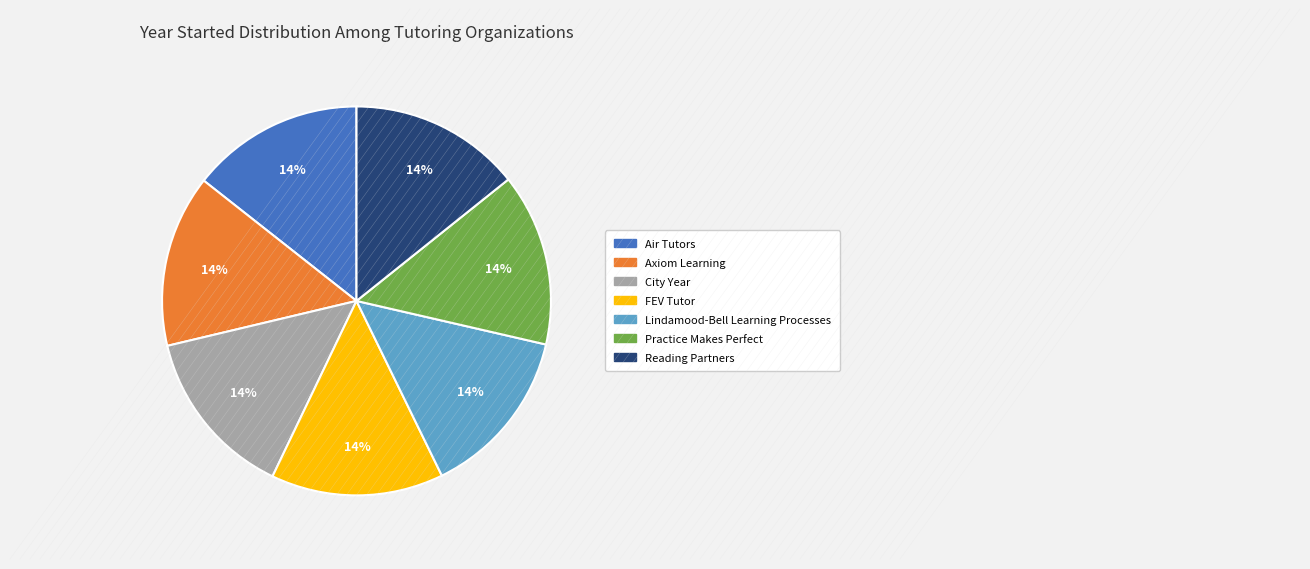

True or false: Lindamood-Bell Learning Processes accounts for 27% of the total.

False